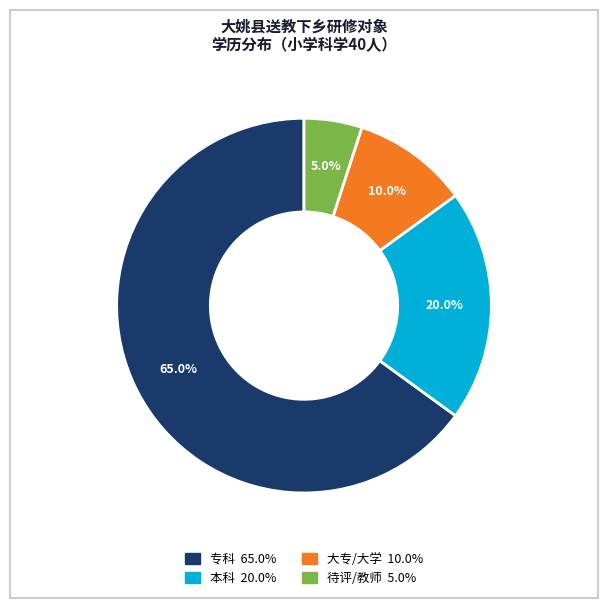

True or false: 待评/教师 accounts for 5% of the total.

True